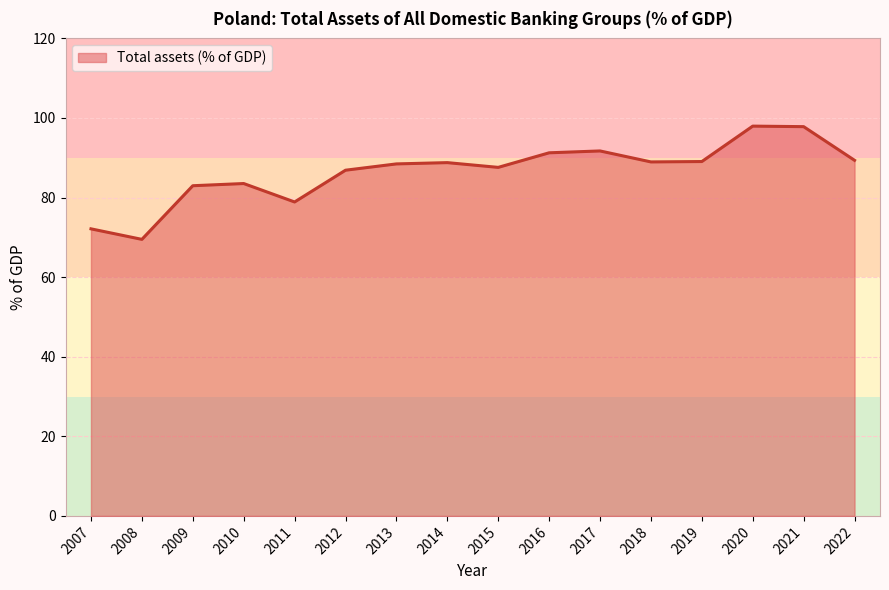

What is the smallest value displayed?

69.5